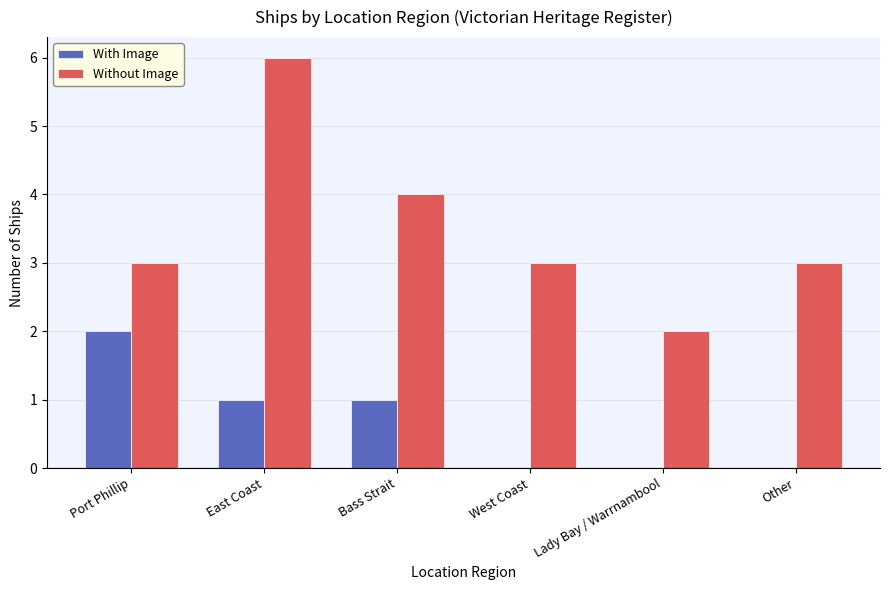

How many distinct data groups are displayed?

2